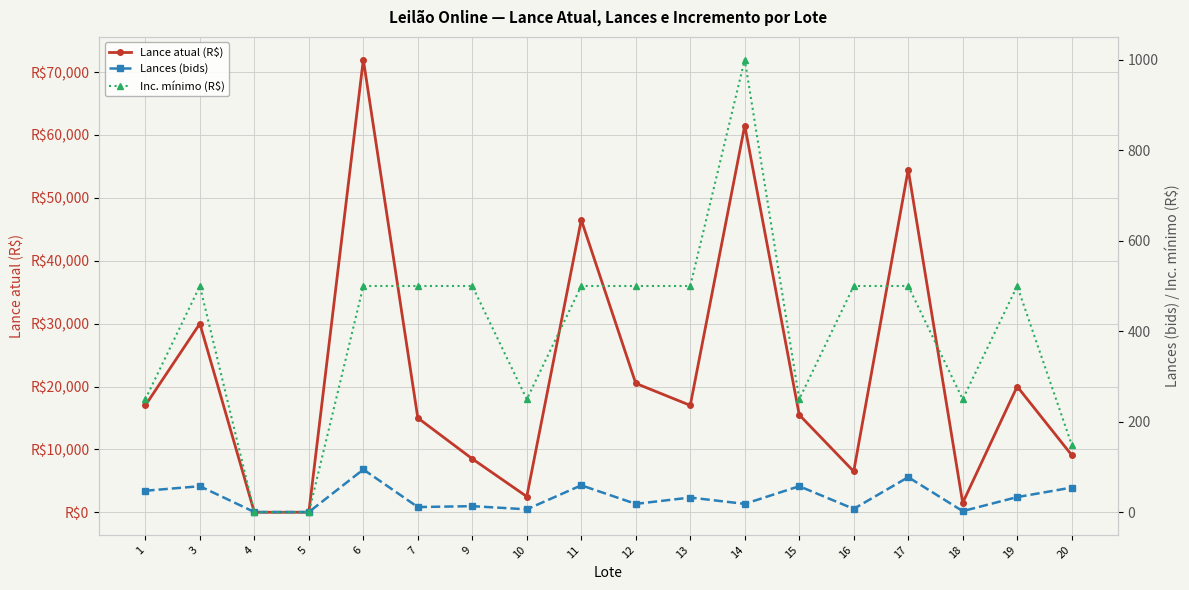

What are all the series names shown in the legend?

Lance atual (R$), Lances (bids), Inc. mínimo (R$)